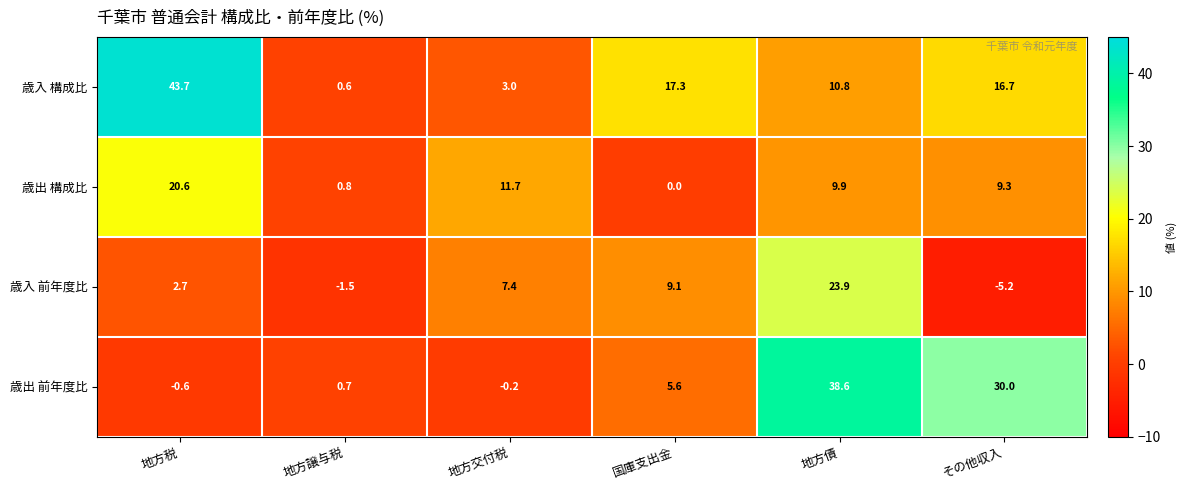

Reading left to right, what are all the values shown in this chart?

歳入 構成比: 43.7	0.6	3.0	17.3	10.8	16.7
歳出 構成比: 20.6	0.8	11.7	0.0	9.9	9.3
歳入 前年度比: 2.7	-1.5	7.4	9.1	23.9	-5.2
歳出 前年度比: -0.6	0.7	-0.2	5.6	38.6	30.0